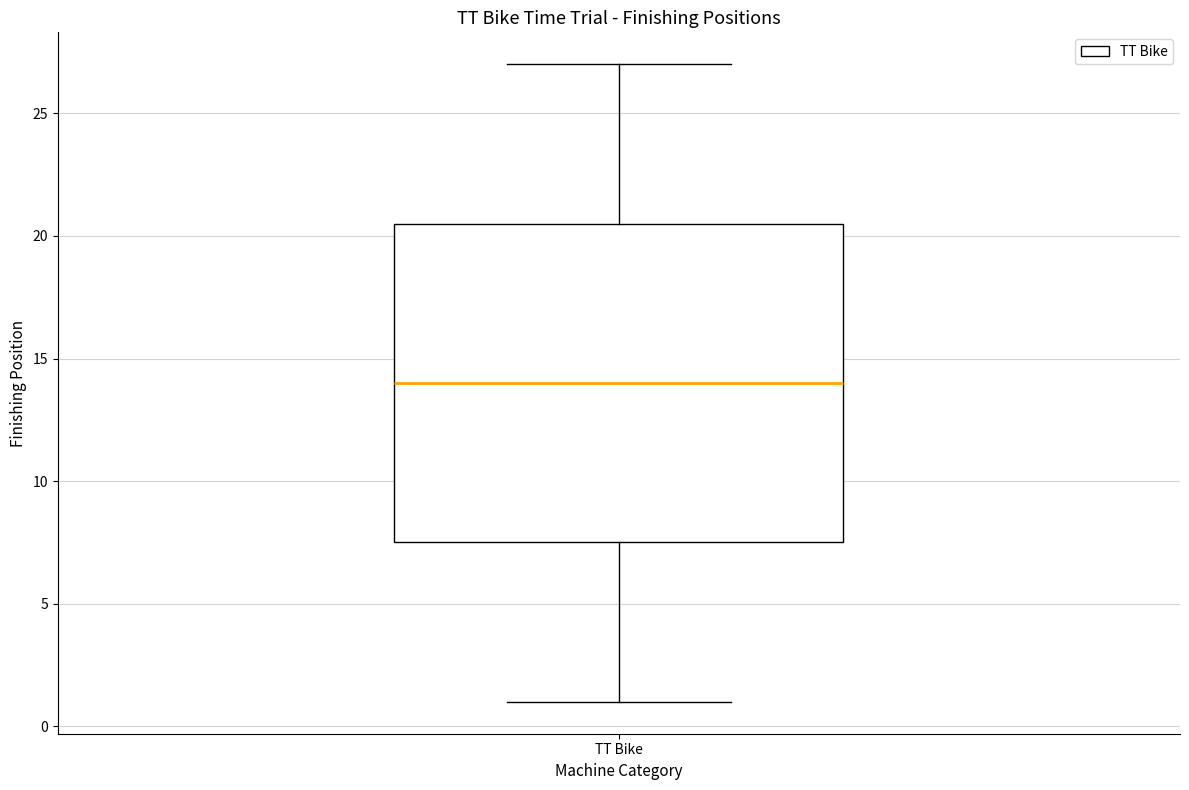

Transcribe this box plot: give where the median line is, the range the box spans, and where the two whiskers end, as read against the y-axis. The values are not printed on the chart, so give them approximately, as read against the axis.

median 14.0, box 7.5 to 20.5, whiskers 1.0 to 27.0